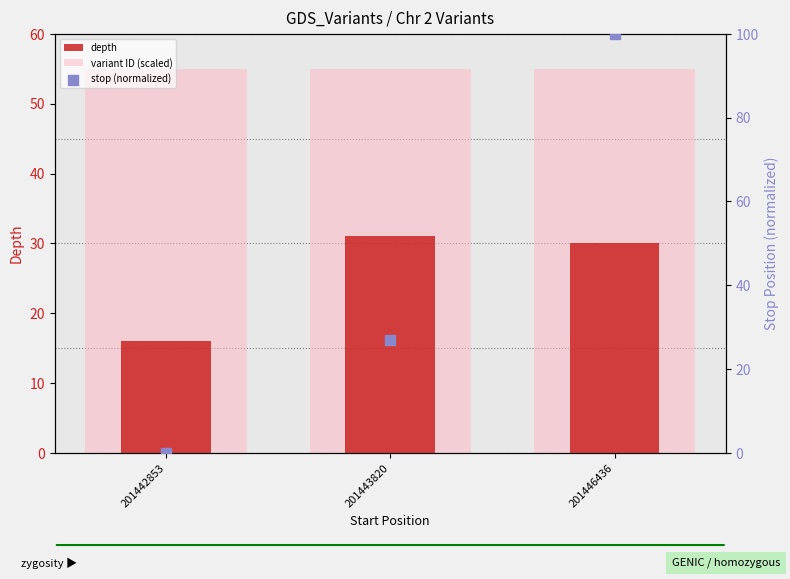

Which series contains the lowest Y value?

stop (normalized)